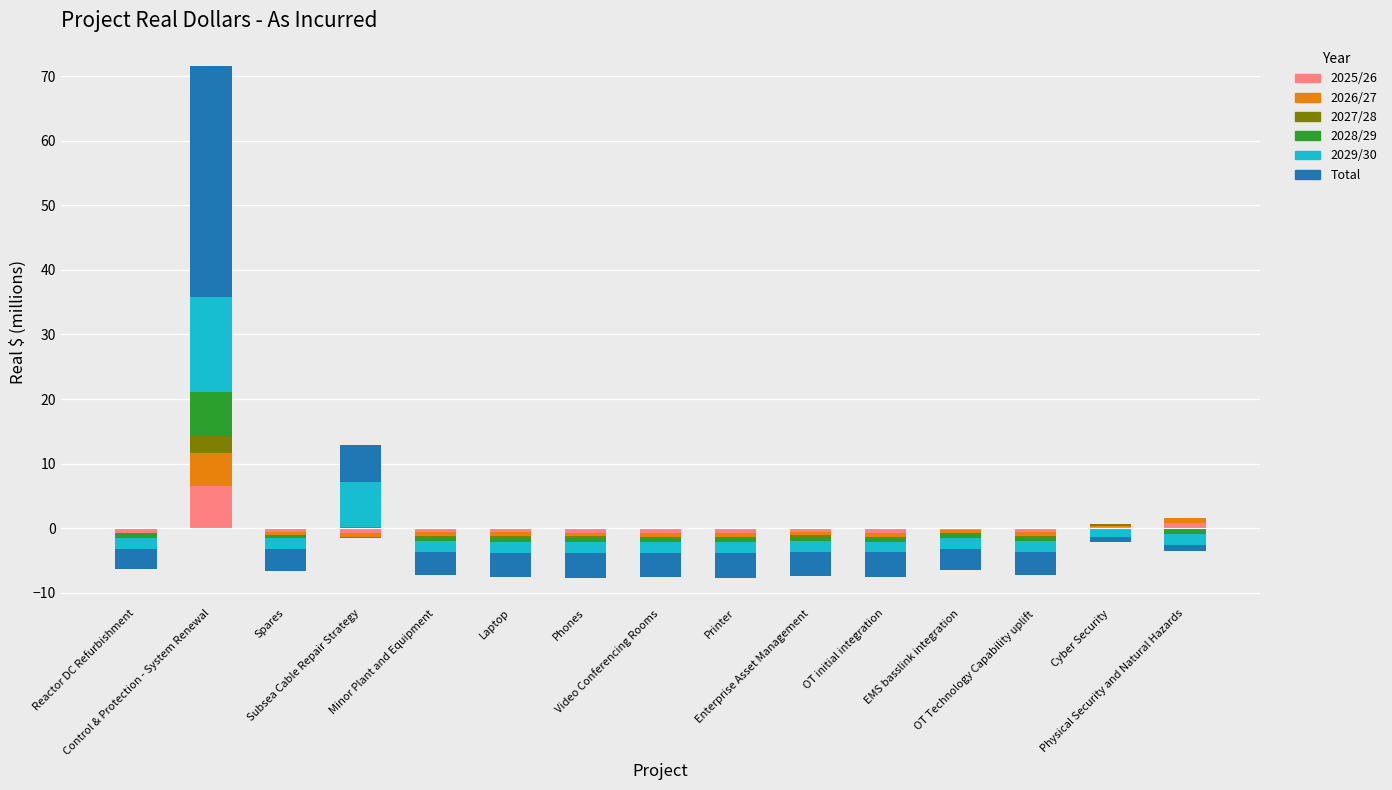

What is the label of the 3rd bar from the left?

Spares